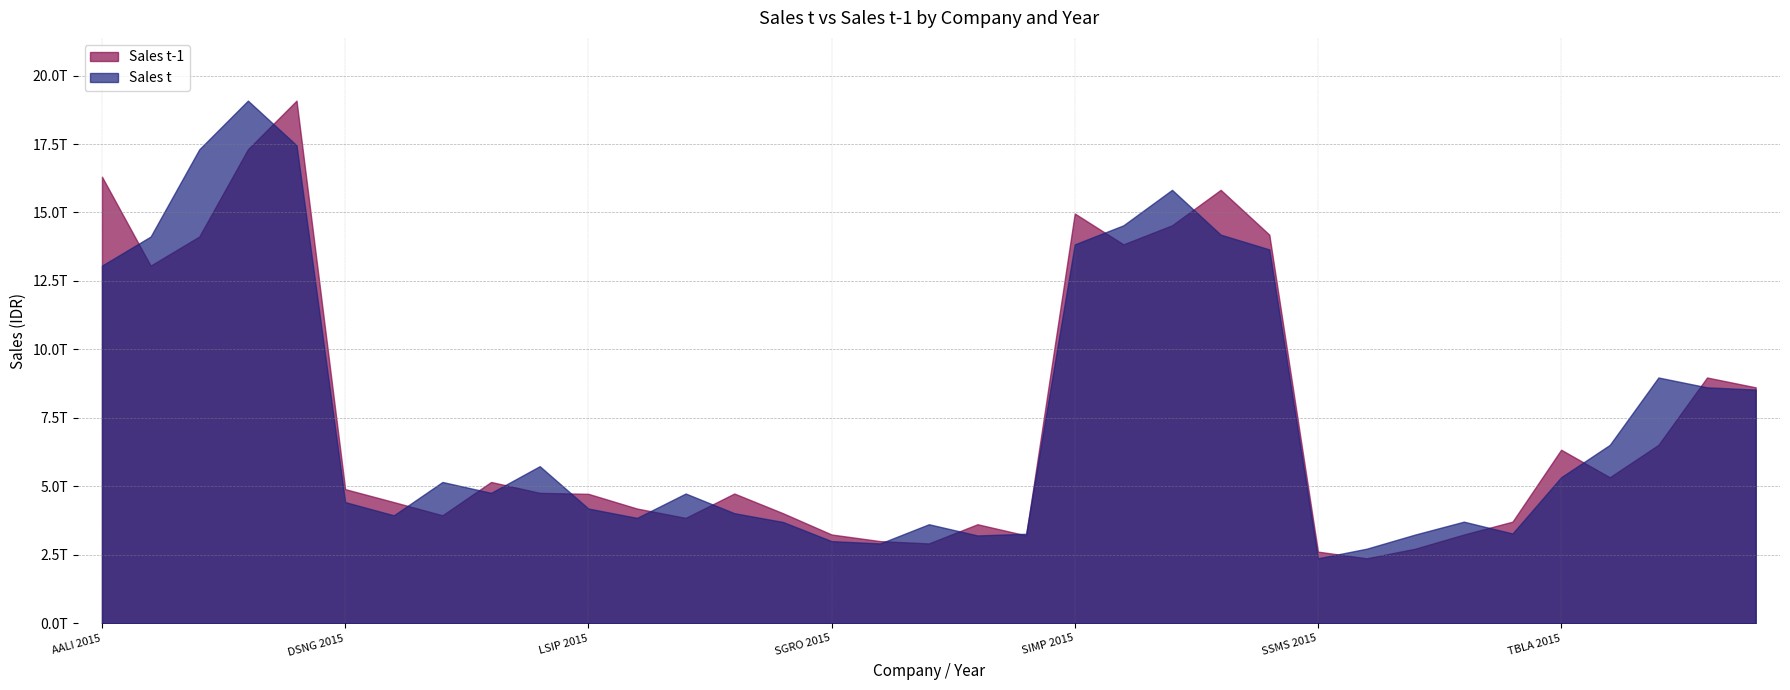

Which series has the widest spread of values?

Sales t